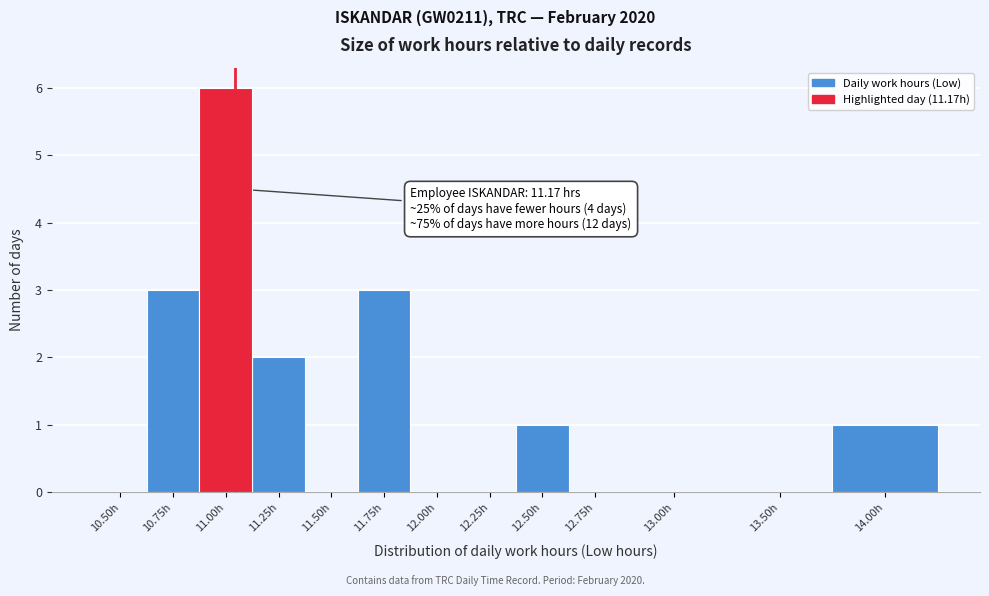

Reading right to left, list all the values displayed in this chart.

14.00h=1	13.50h=0	13.00h=0	12.75h=0	12.50h=1	12.25h=0	12.00h=0	11.75h=3	11.50h=0	11.25h=2	11.00h=6	10.75h=3	10.50h=0